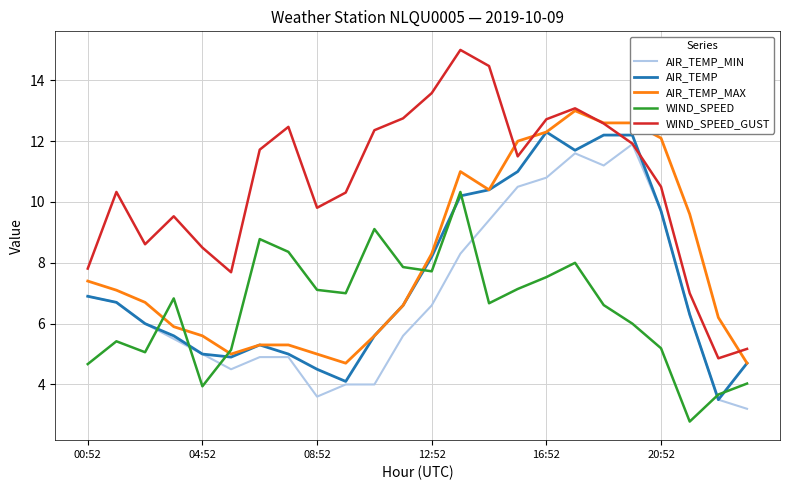

What is the smallest value displayed?

2.8